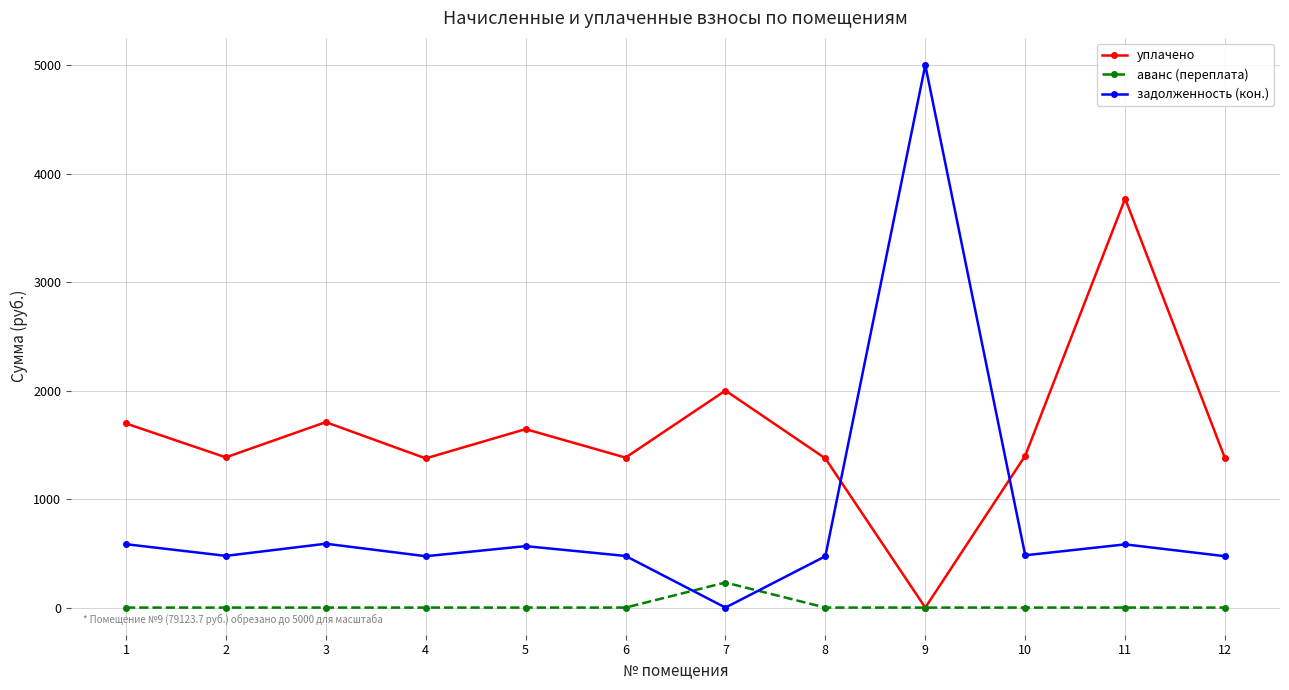

At which category does уплачено reach its first local valley?

2